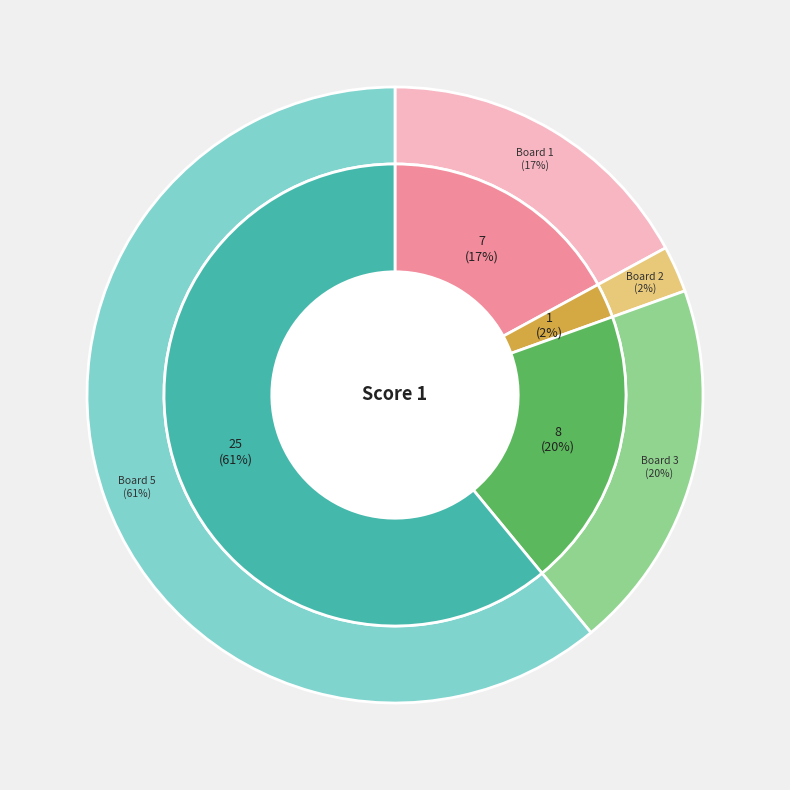

Combined, do Board 2 and Board 1 account for over 50%?

No